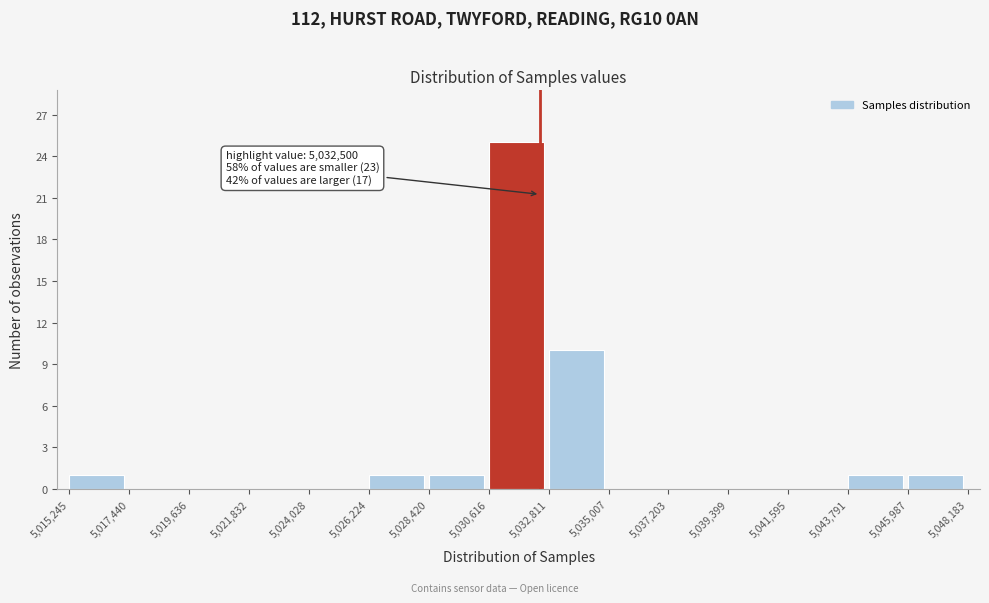

Over which range of the x-axis is the bar tallest?

5,030,616 to 5,032,811